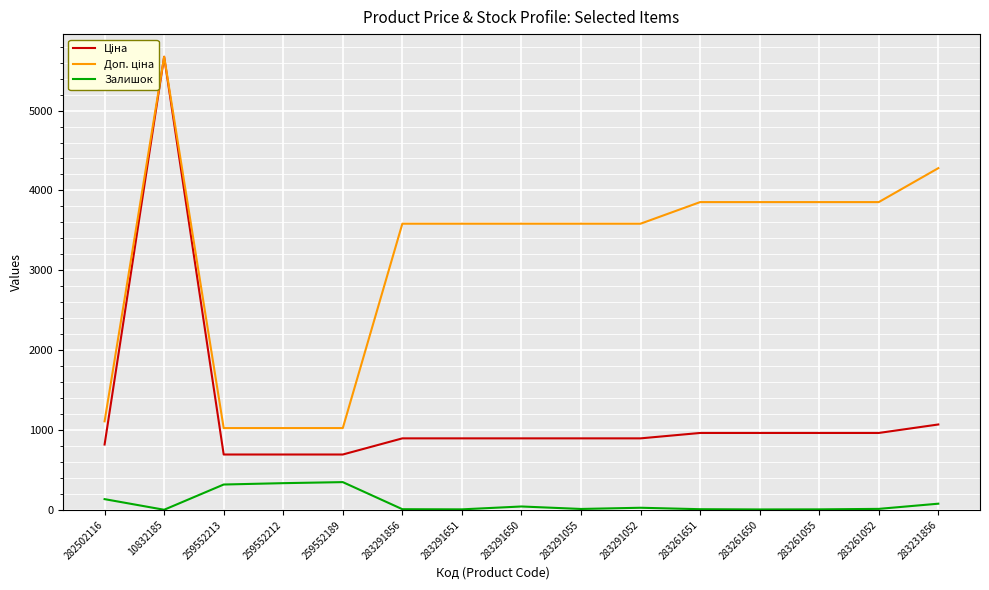

Does the chart display data point markers on the line(s)?

No